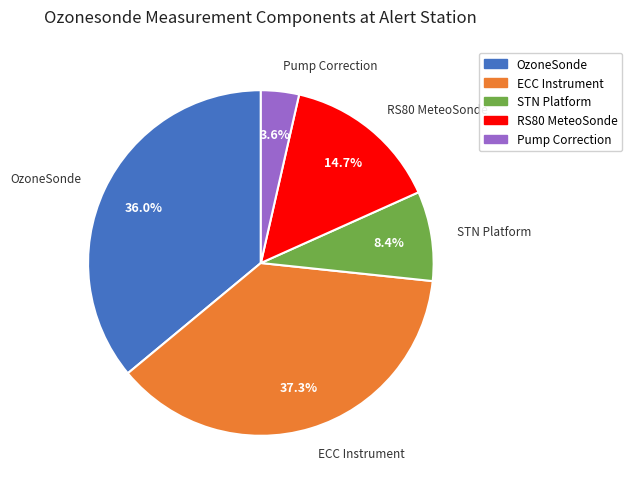

Is it true that STN Platform is 8% of the pie?

True